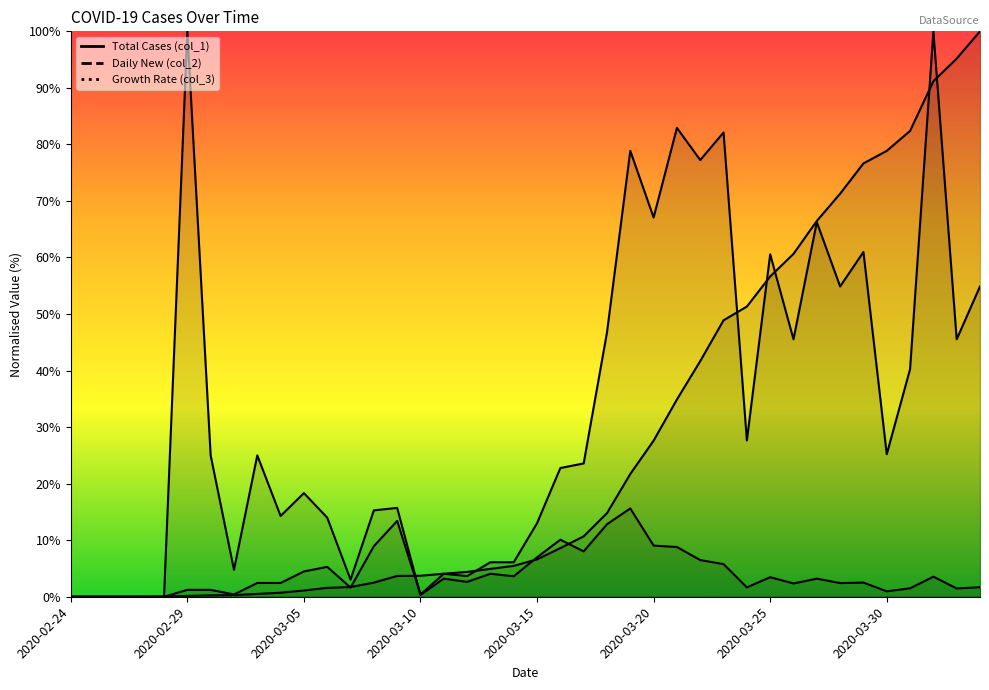

How many categories are shown in the chart?

40